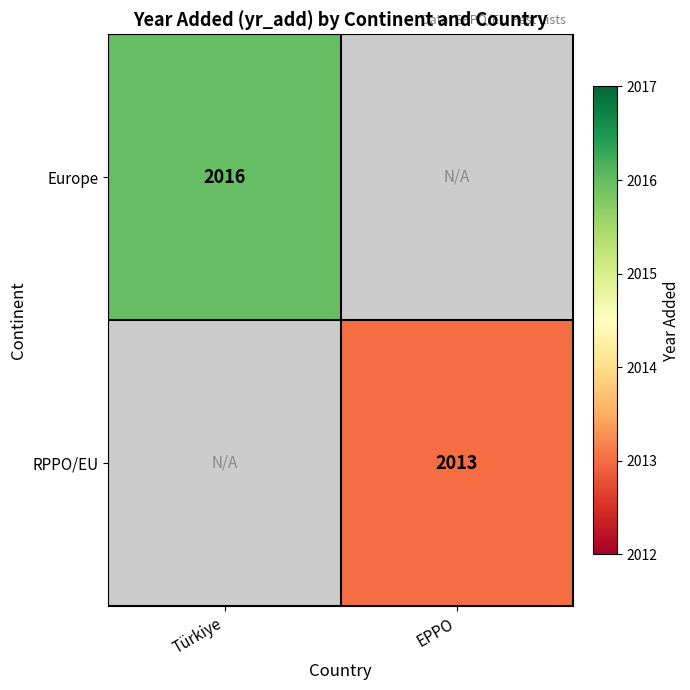

The RPPO/EU series shows 3160.1 at EPPO. True or false?

False